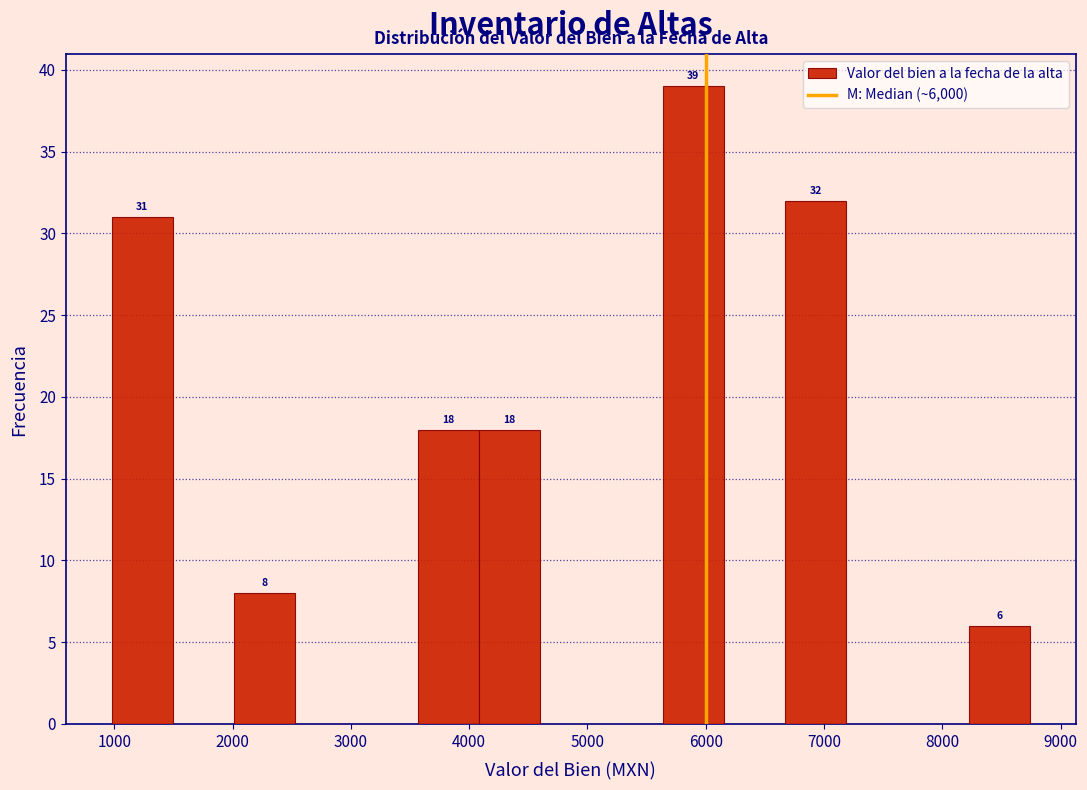

Which range on the x-axis has the tallest bar?

5600 to 6200